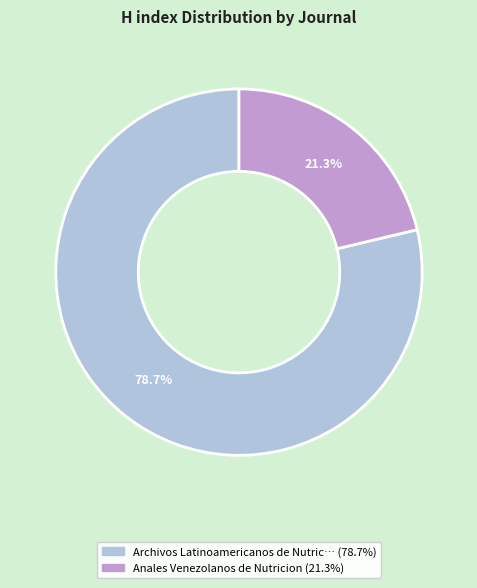

Is there any slice that represents more than half of the pie?

Yes